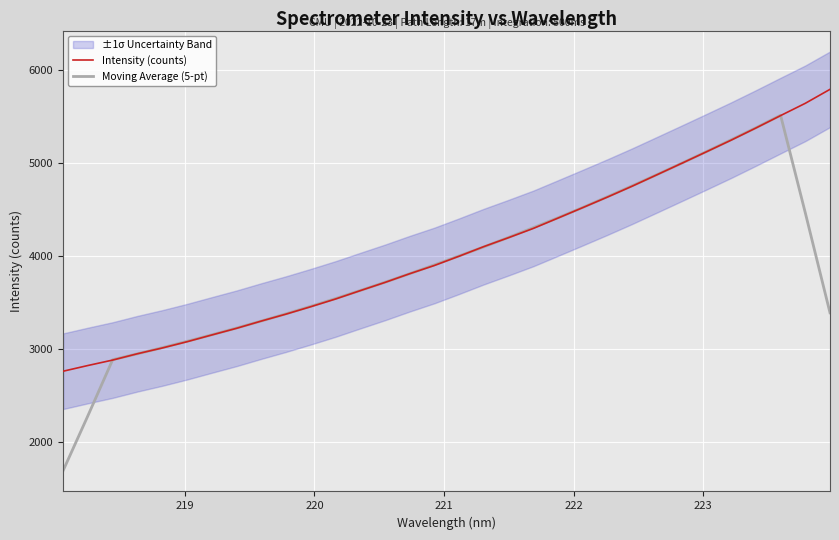

What is the difference between the maximum and second lowest values in the Intensity (counts) series?

2970.1